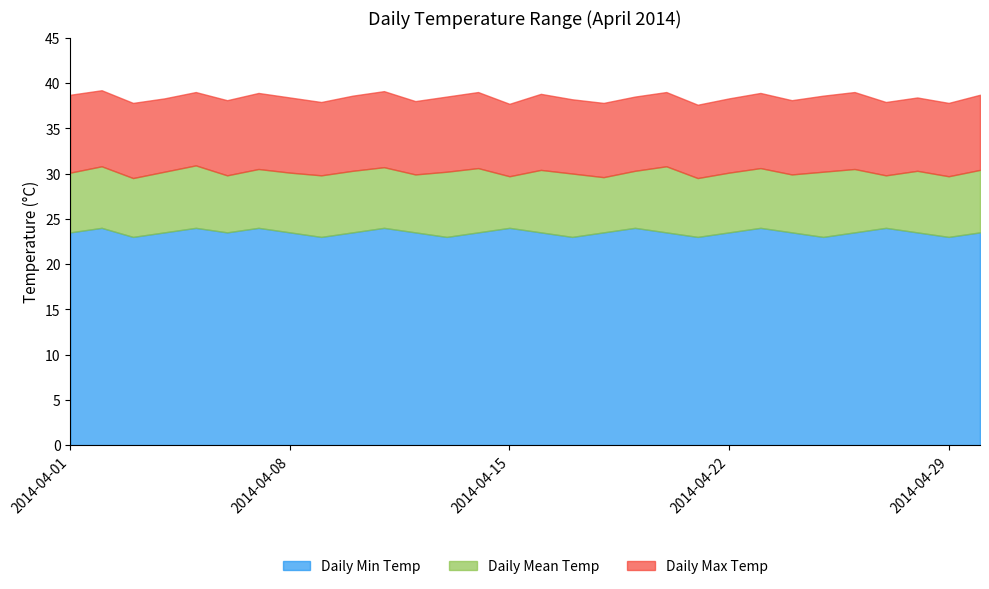

True or false: Daily Min Temp has more than 1 points higher than both neighbors.

True